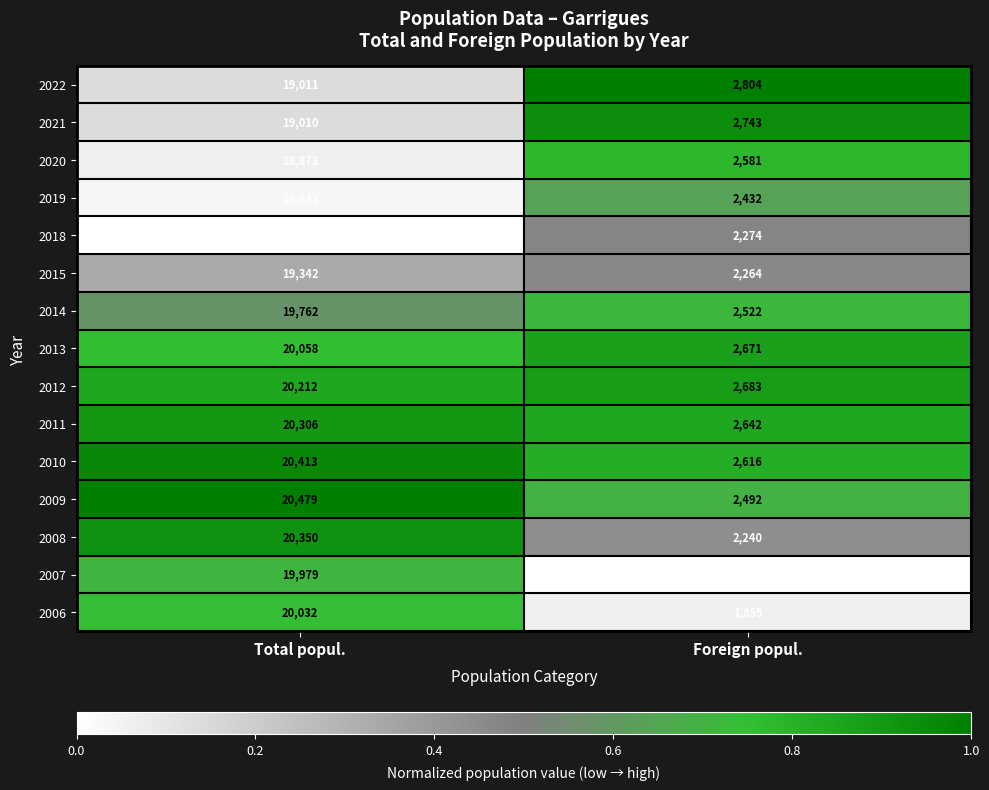

What is the sum of all 2020 values?

21454